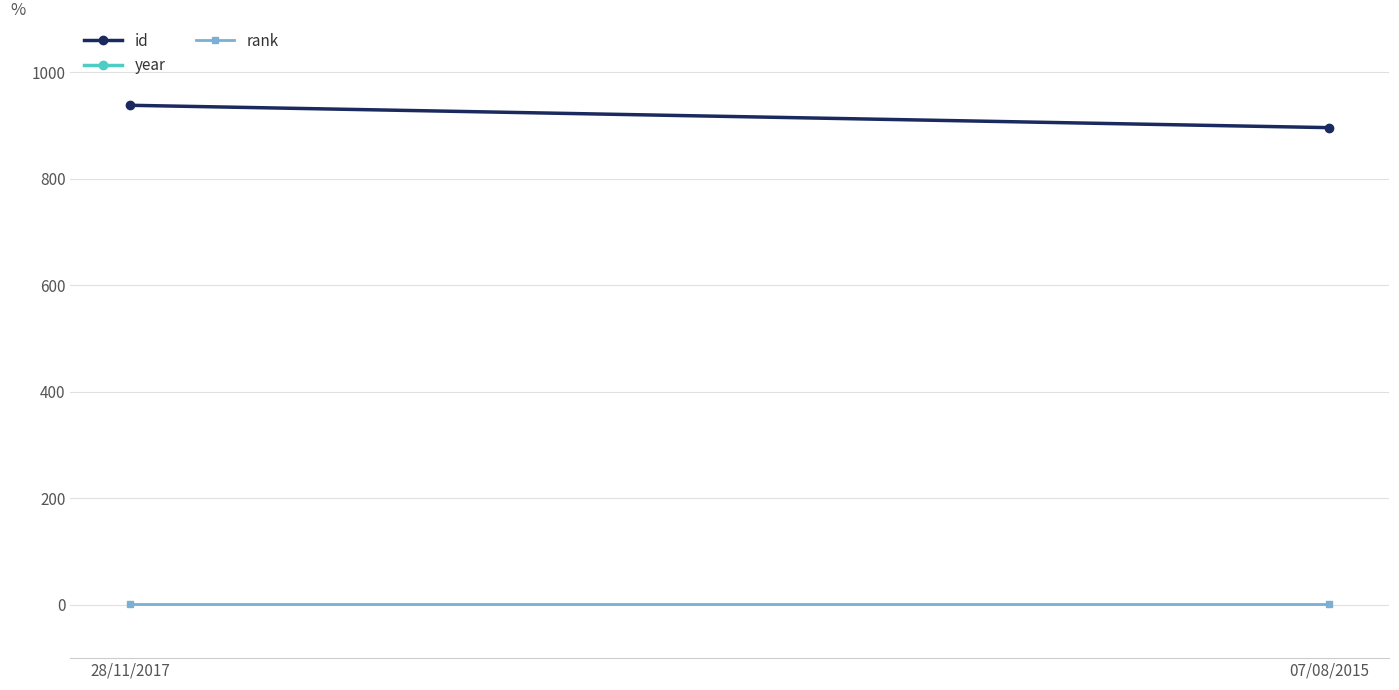

Reading left to right, what are all the values shown in this chart?

id: 28/11/2017=938	07/08/2015=896
year: 28/11/2017=2016	07/08/2015=2014
rank: 28/11/2017=1	07/08/2015=1